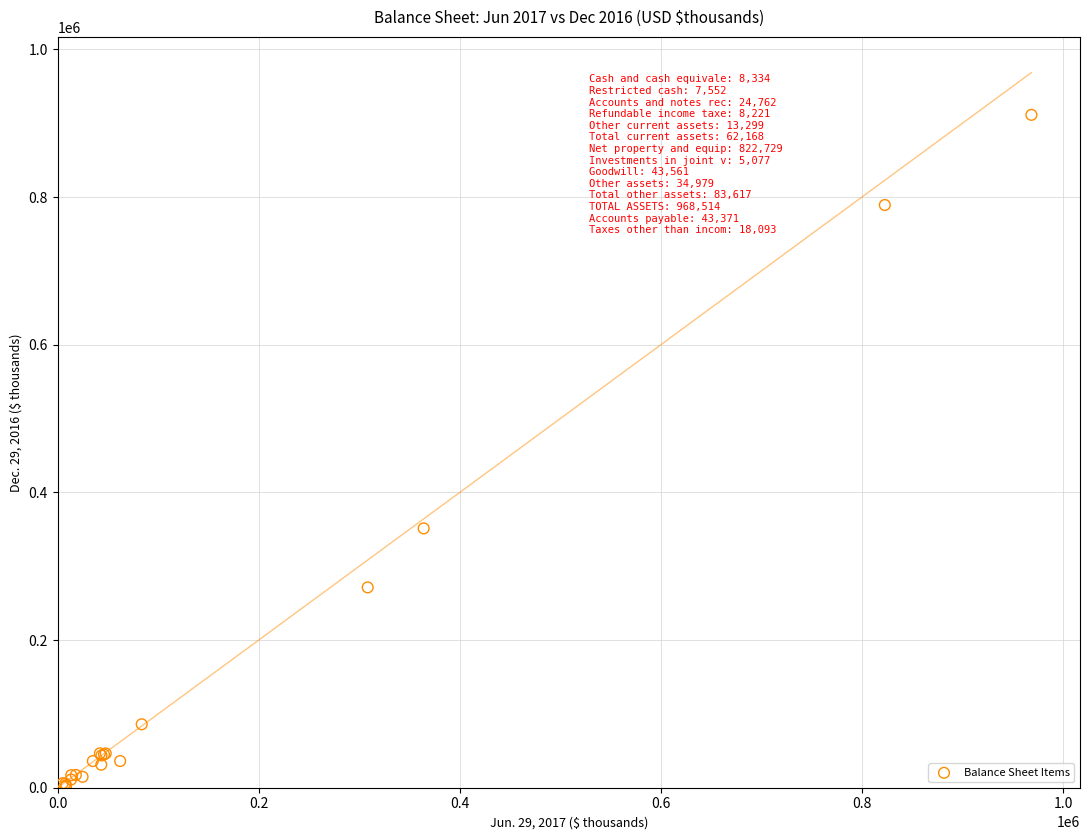

What Y value in the scatter plot is closest to 456469?

351220